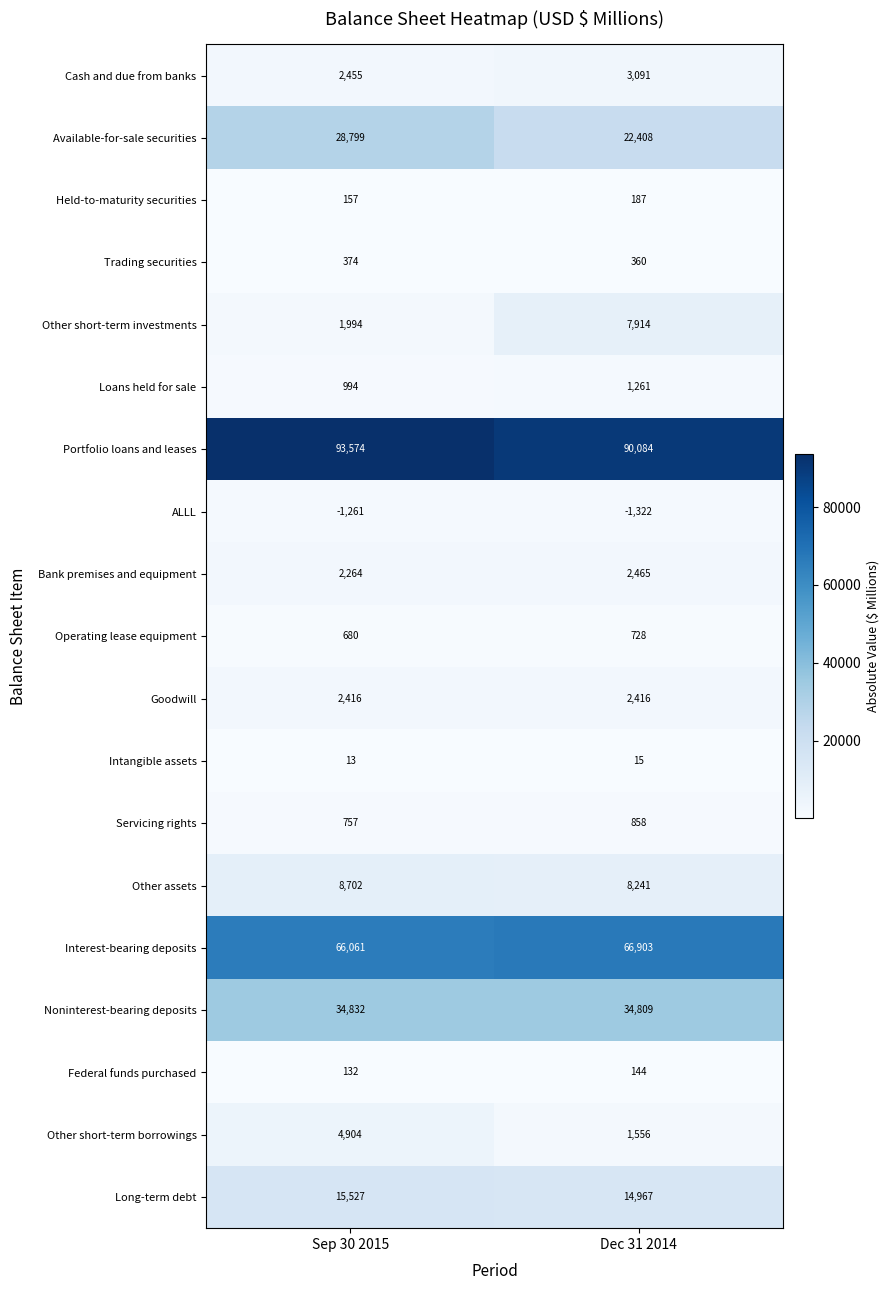

What is the maximum value for Operating lease equipment?

728